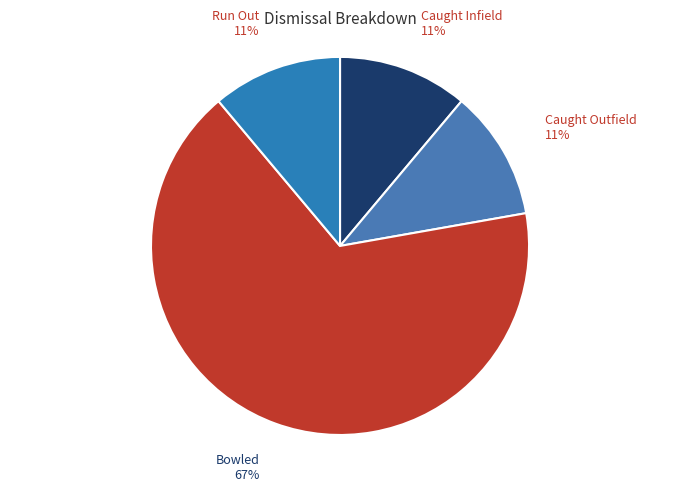

Count the number of slices in the pie.

4